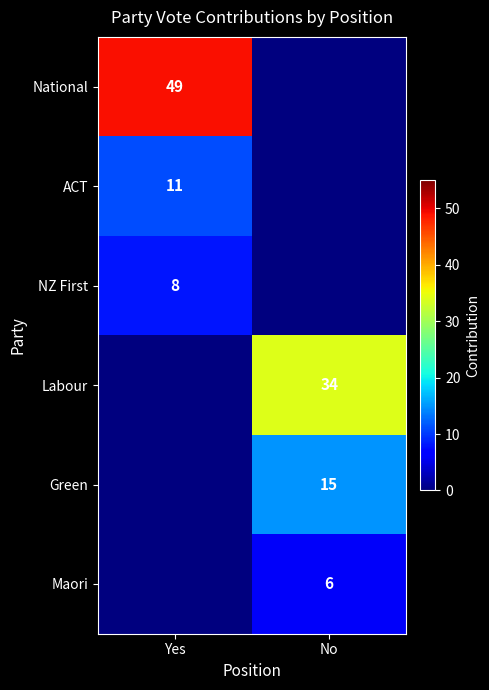

The value of NZ First at Yes is 5. True or false?

False